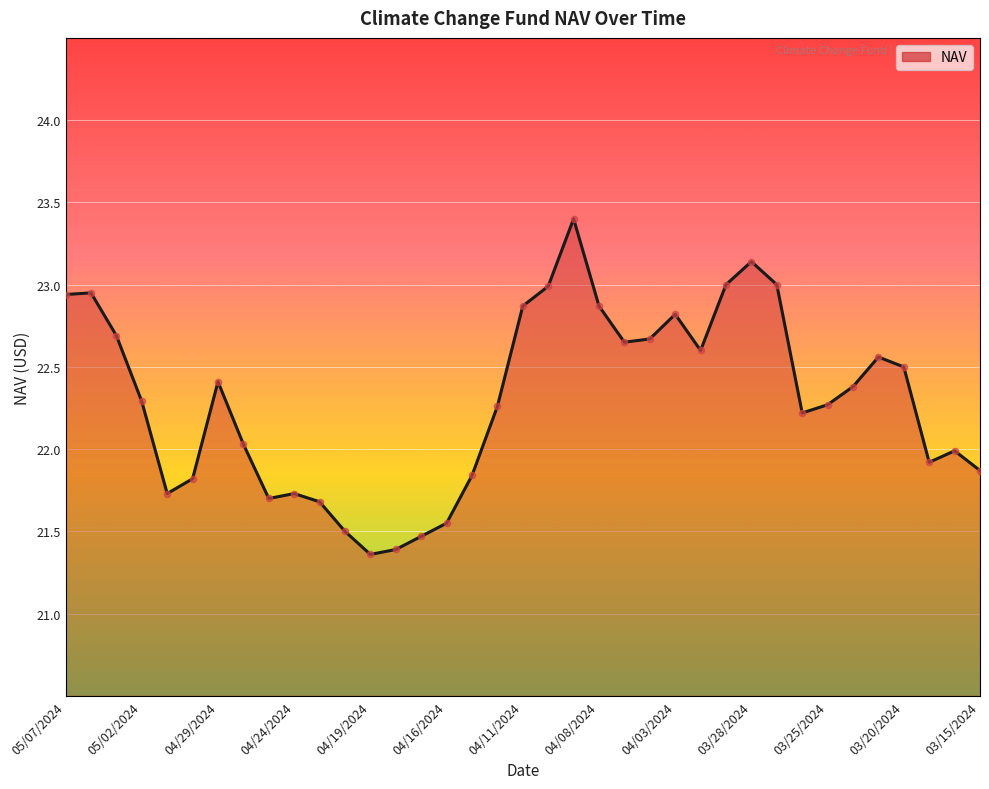

What is the difference between the maximum and minimum values?

2.0